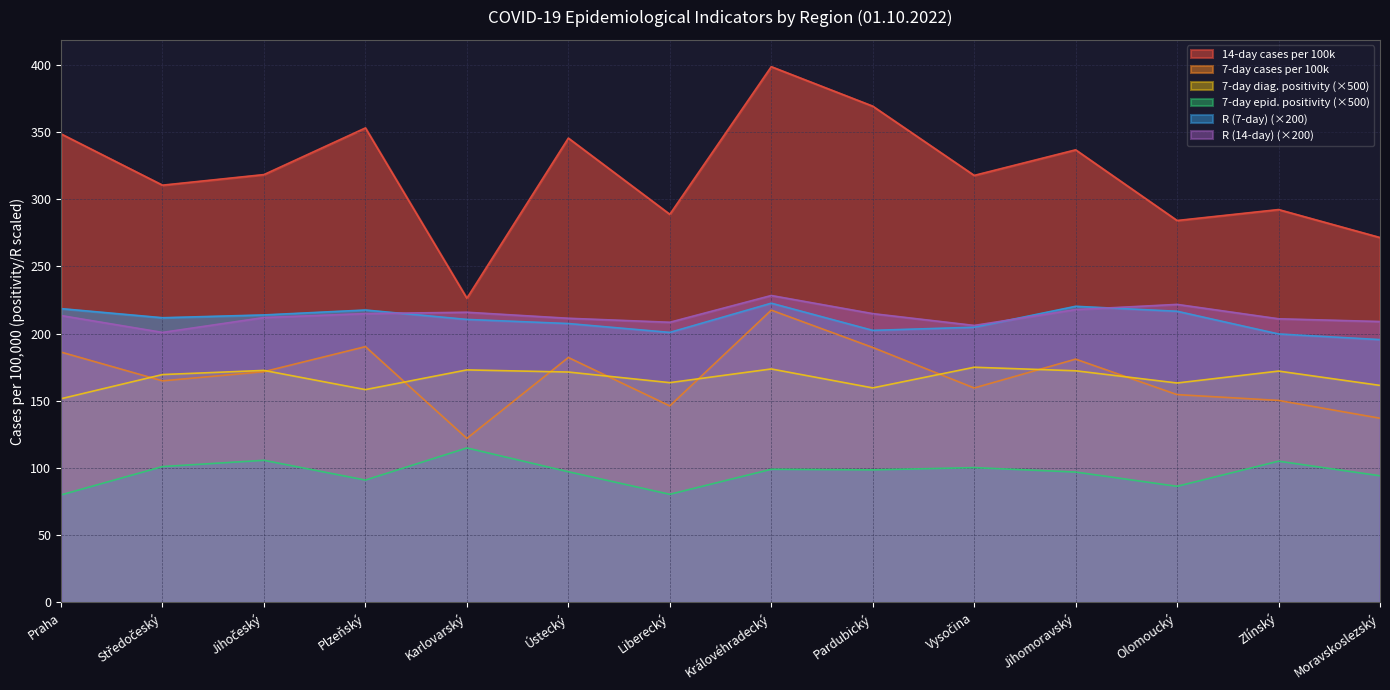

Read the 7-day cases per 100k value at Královéhradecký.

217.5